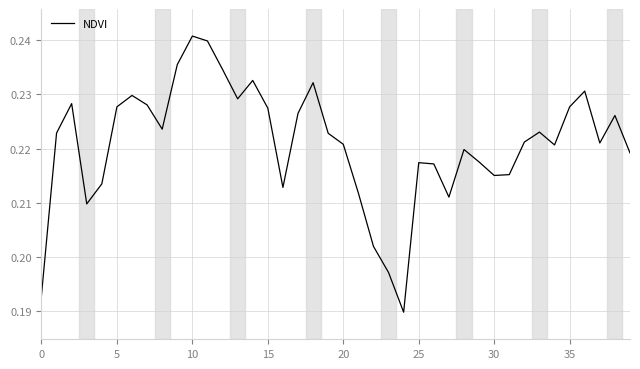

Does the chart have visible grid lines?

Yes